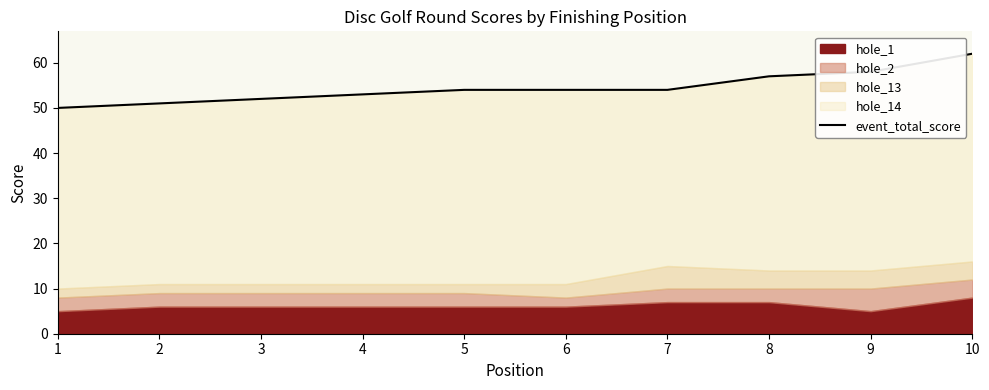

What is the ratio of the value at 3 to the value at 2?

1.0